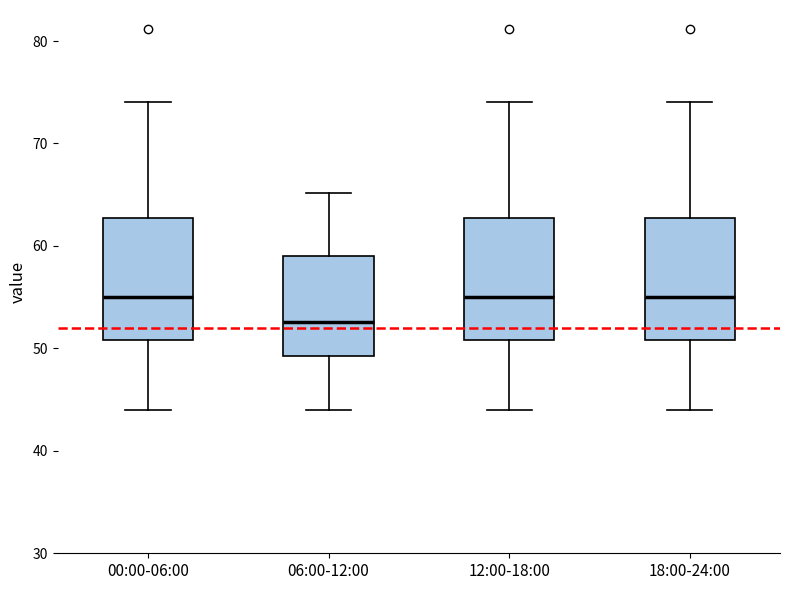

Where does the lower whisker of the box for 06:00-12:00 end on the y-axis? The values are not printed on the chart, so give them approximately, as read against the axis.

44